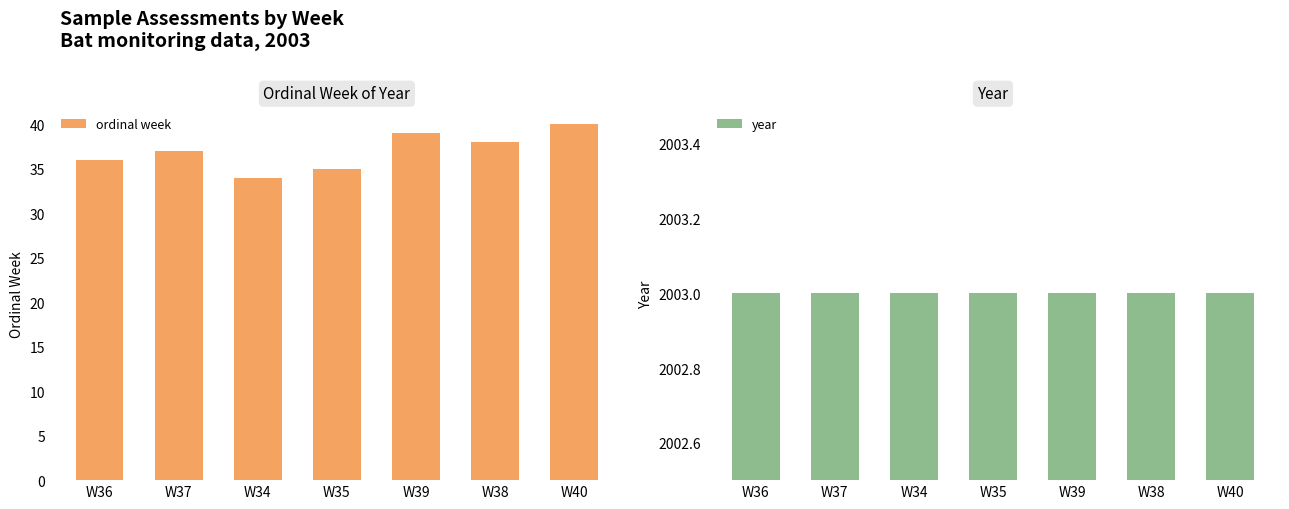

At which category does the chart reach its peak across all series?

W36